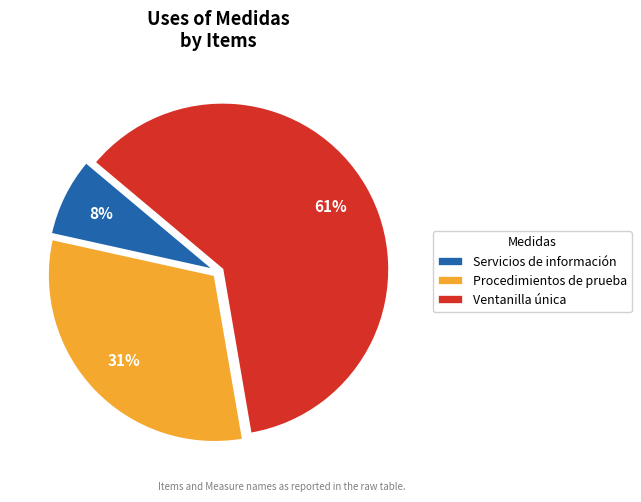

Is there any slice that represents more than half of the pie?

Yes